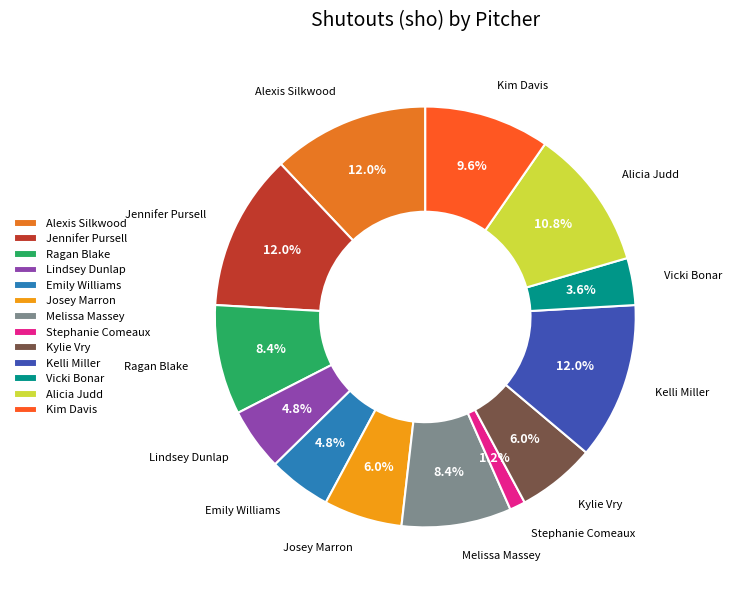

Does Kylie Vry represent more than half of the total?

No